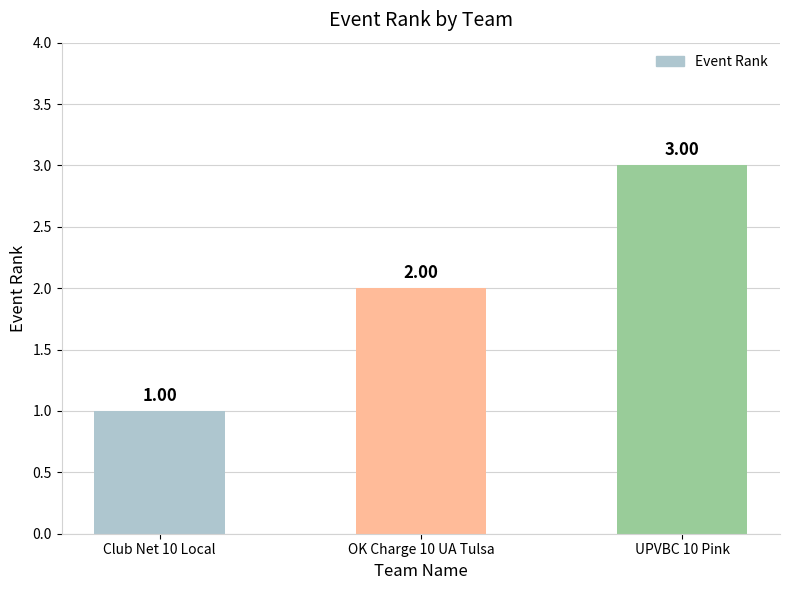

What is the sum of the values at OK Charge 10 UA Tulsa and Club Net 10 Local?

3